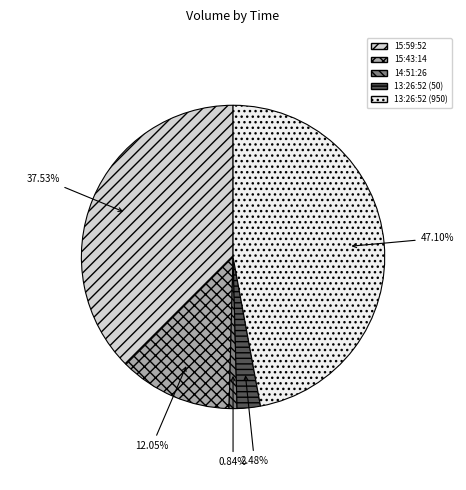

Is the sum of 13:26:52 (50) and 15:59:52 greater than half?

No